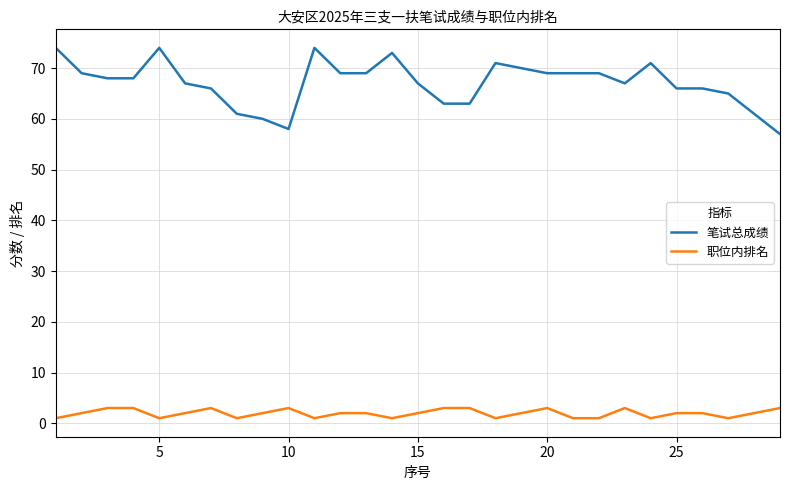

Rank the series by their maximum value, from lowest to highest.

职位内排名, 笔试总成绩